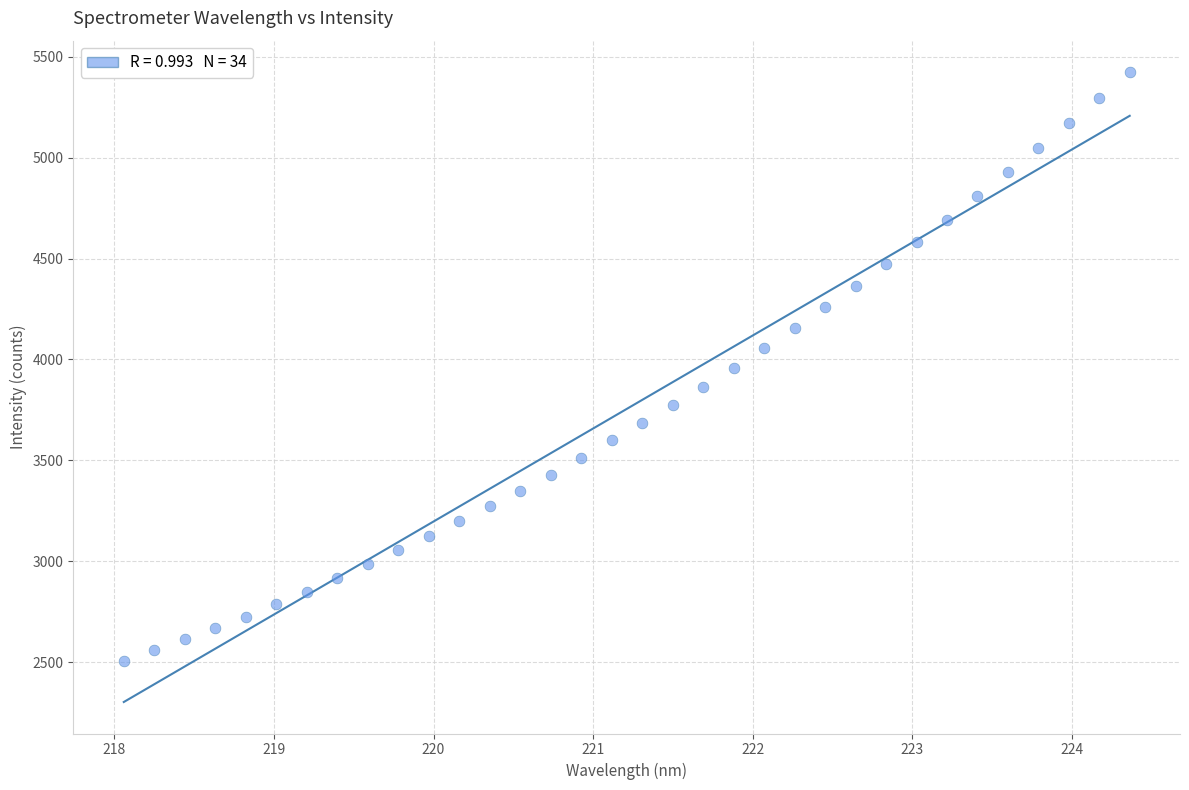

What is the range of X values (max minus min)?

6.3